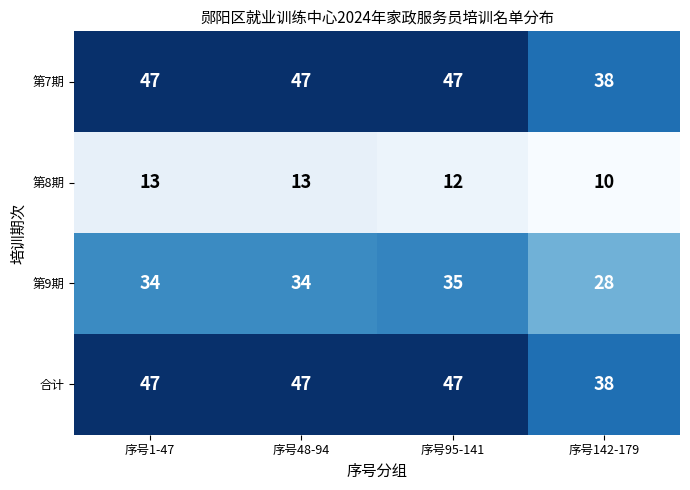

The 第8期 series shows 7 at 序号48-94. True or false?

False